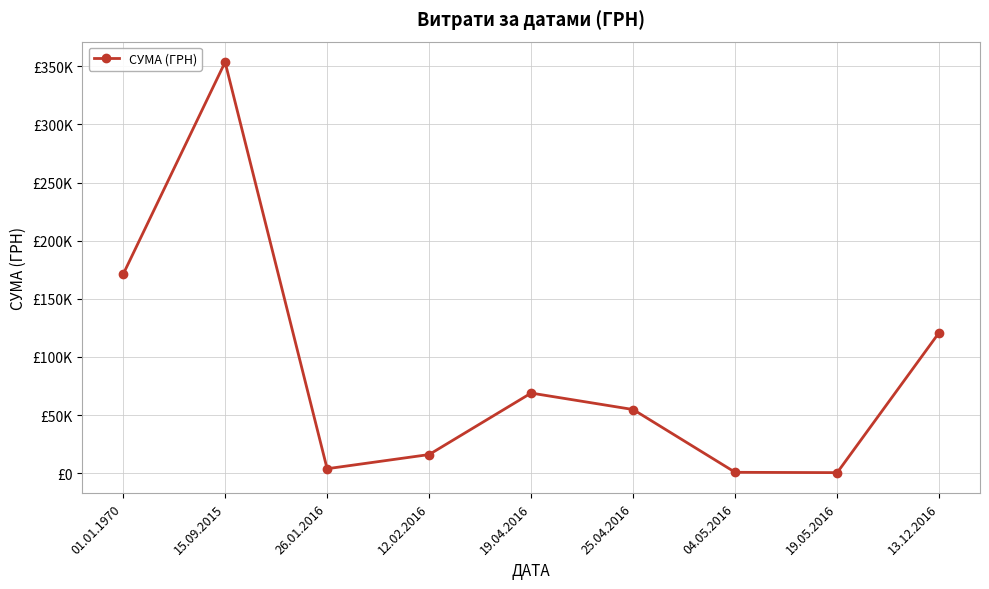

Which label corresponds to the largest value in the chart?

15.09.2015